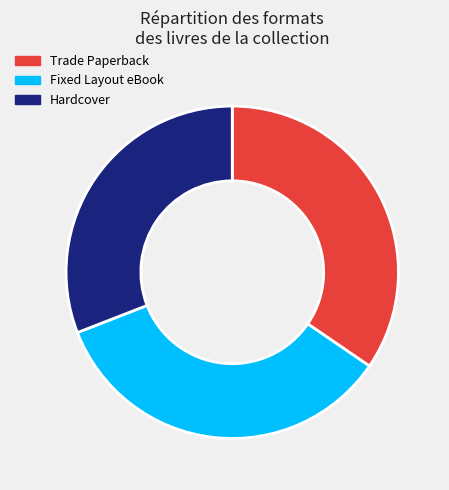

To the nearest percent, what is the difference between the Hardcover and Fixed Layout eBook slice percentages?

4%